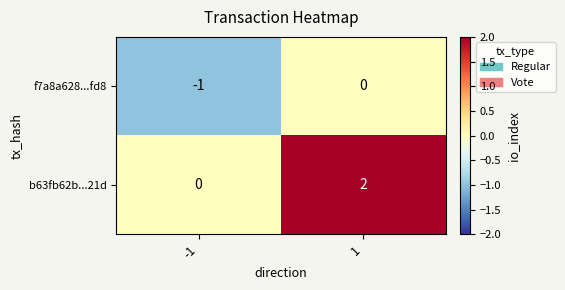

The f7a8a628...fd8 series shows 0 at -1. True or false?

False